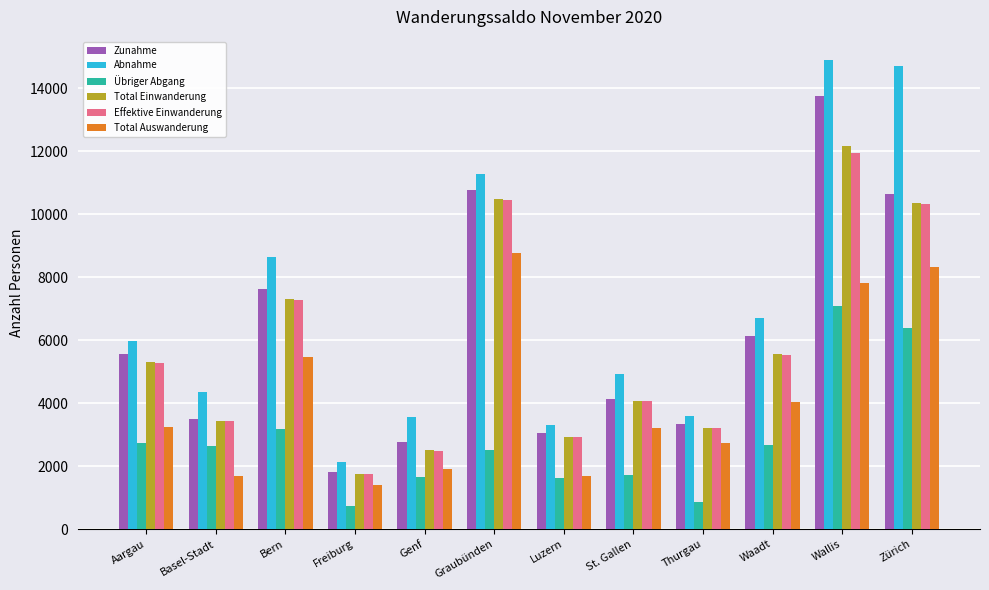

Which category has the highest value in the Übriger Abgang series?

Wallis